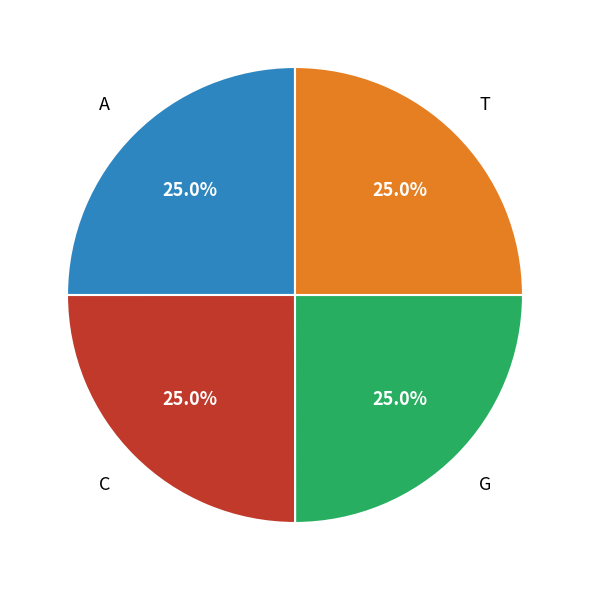

Is there a majority slice in this chart?

No